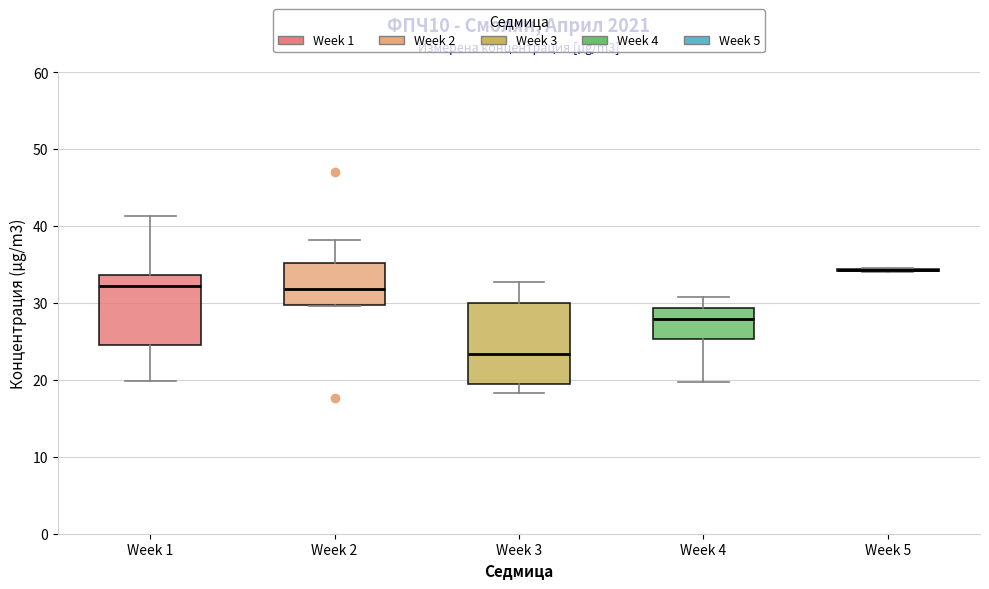

Where does the median line of the box for Week 2 sit on the y-axis? The values are not printed on the chart, so give them approximately, as read against the axis.

32